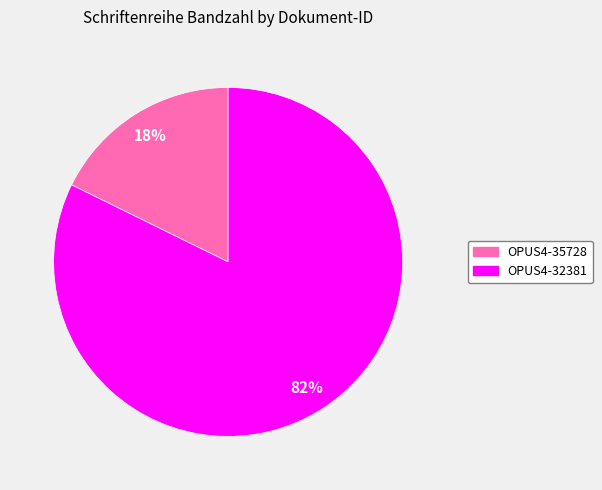

To the nearest percent, what is the average slice percentage?

50%